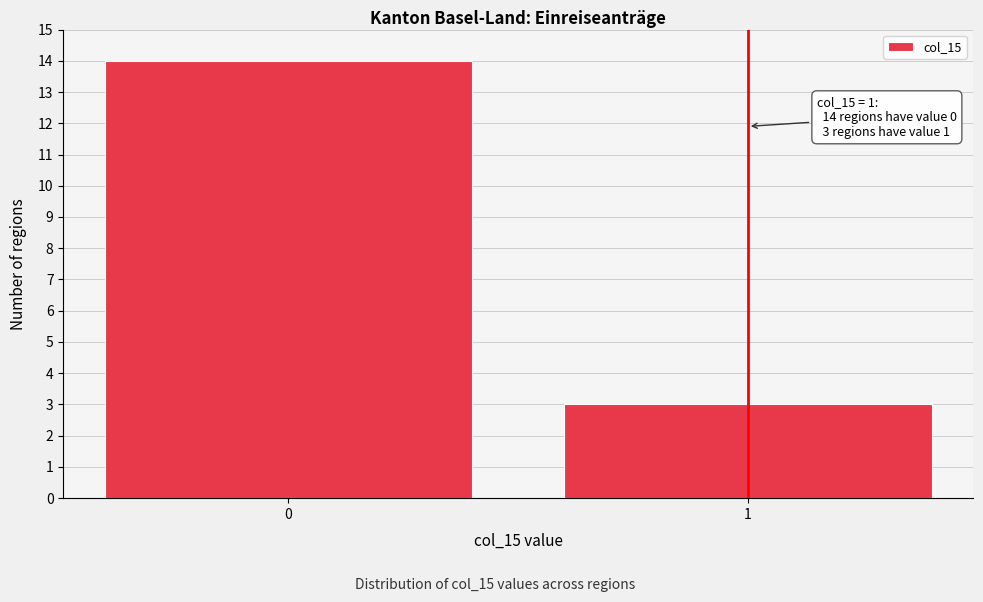

Reading right to left, extract all data points from this chart.

1=3	0=14